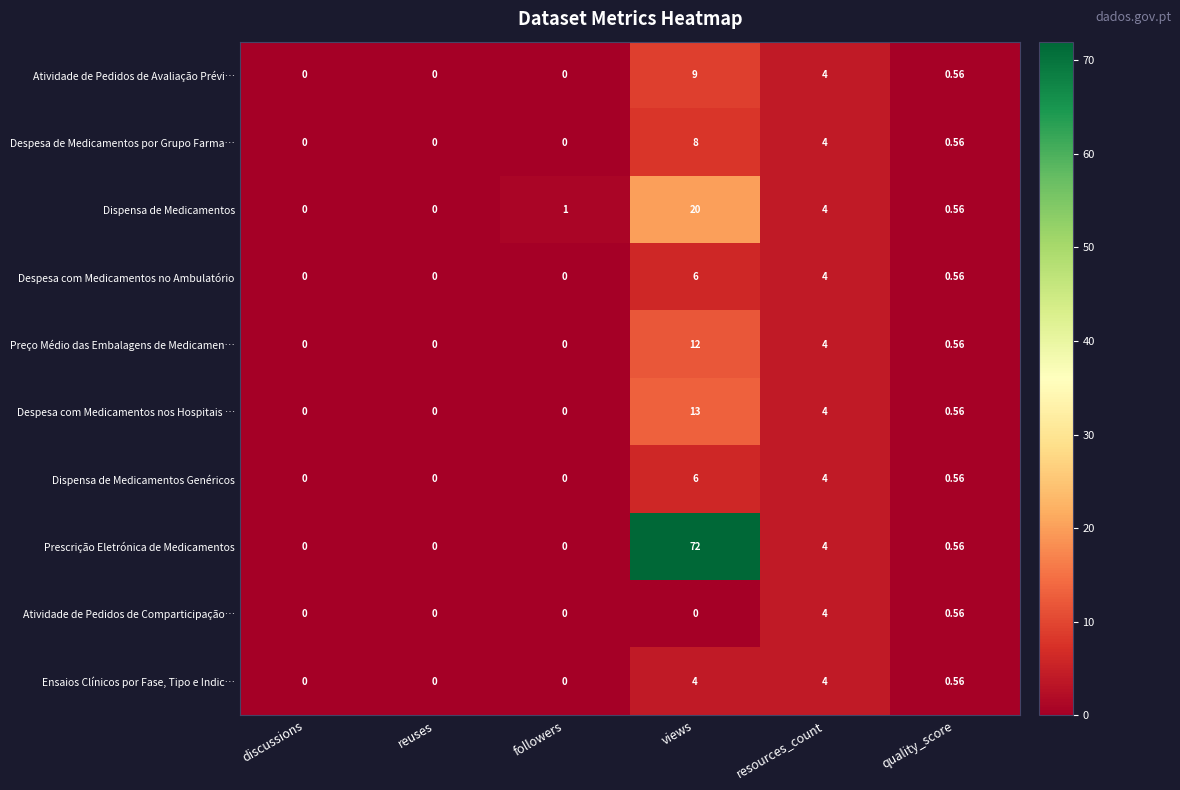

At which category is the sum across all series the highest?

views